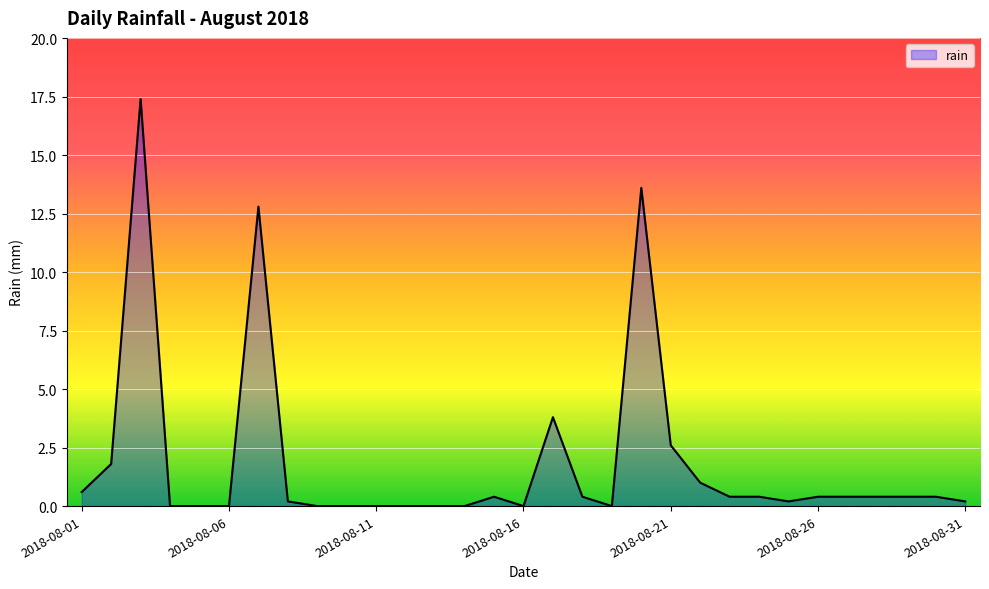

What is the maximum value shown in the chart?

17.4